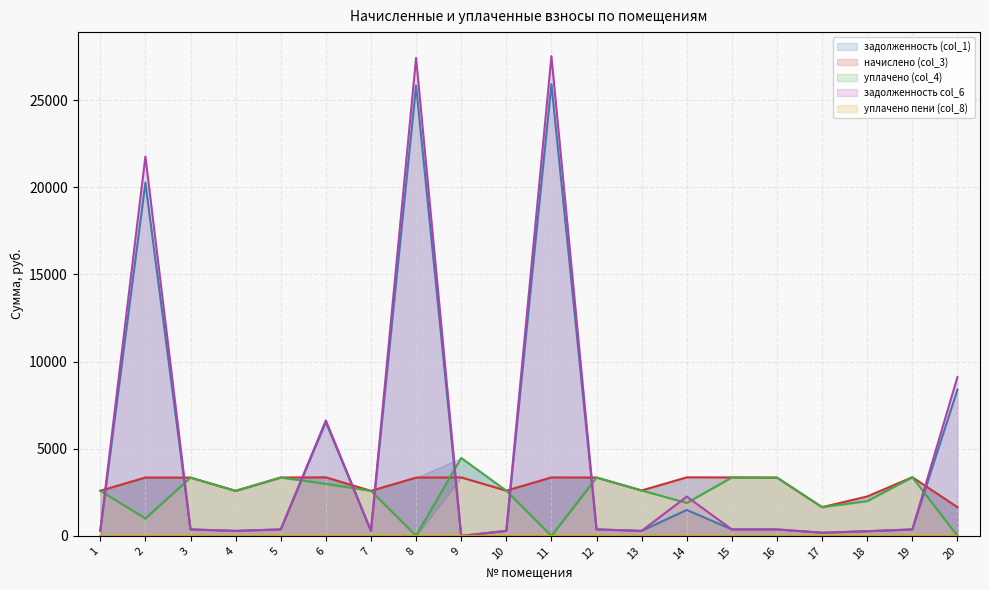

What is the maximum value shown in the chart?

27519.7